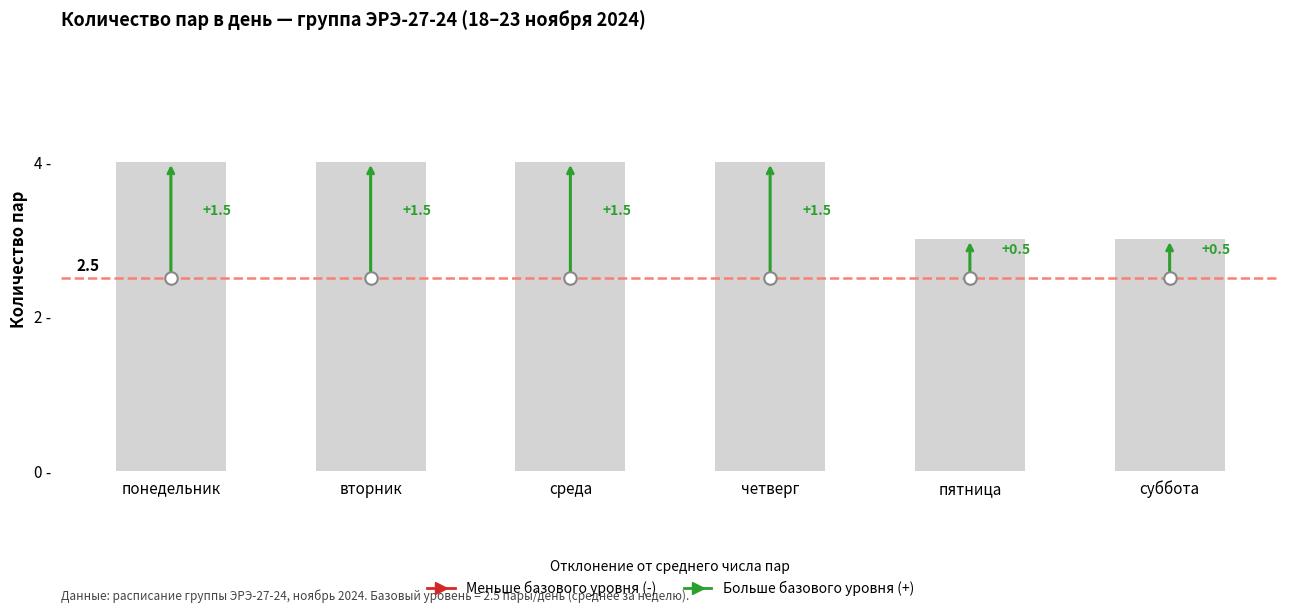

Are the bars horizontal?

No